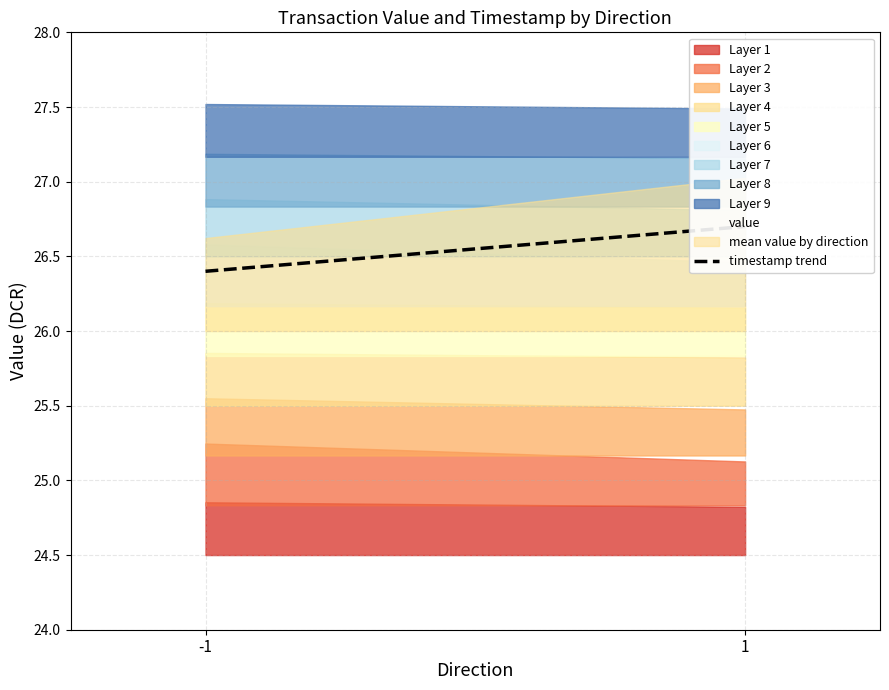

Which category has the highest value across all series?

1